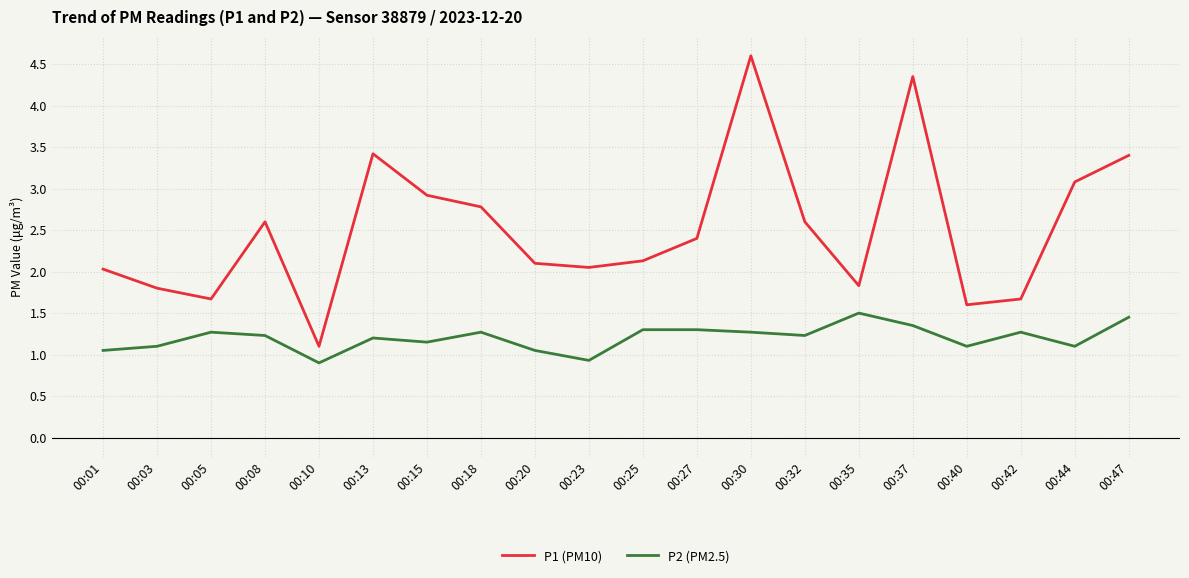

How many interior local peaks does the P1 (PM10) series have?

4